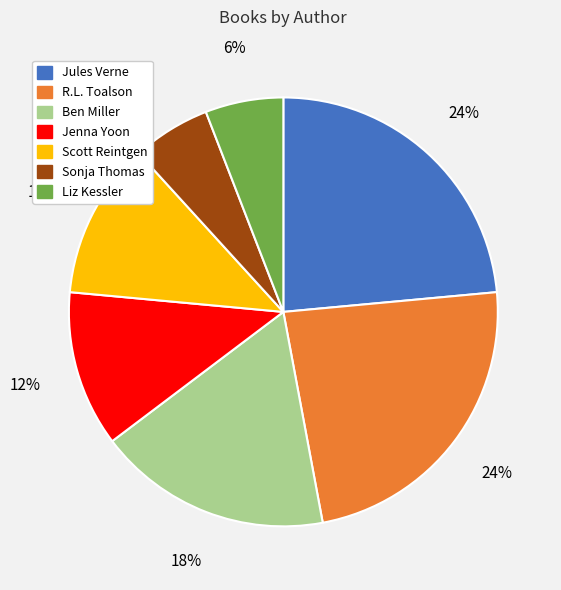

How many slices are in this pie chart?

7